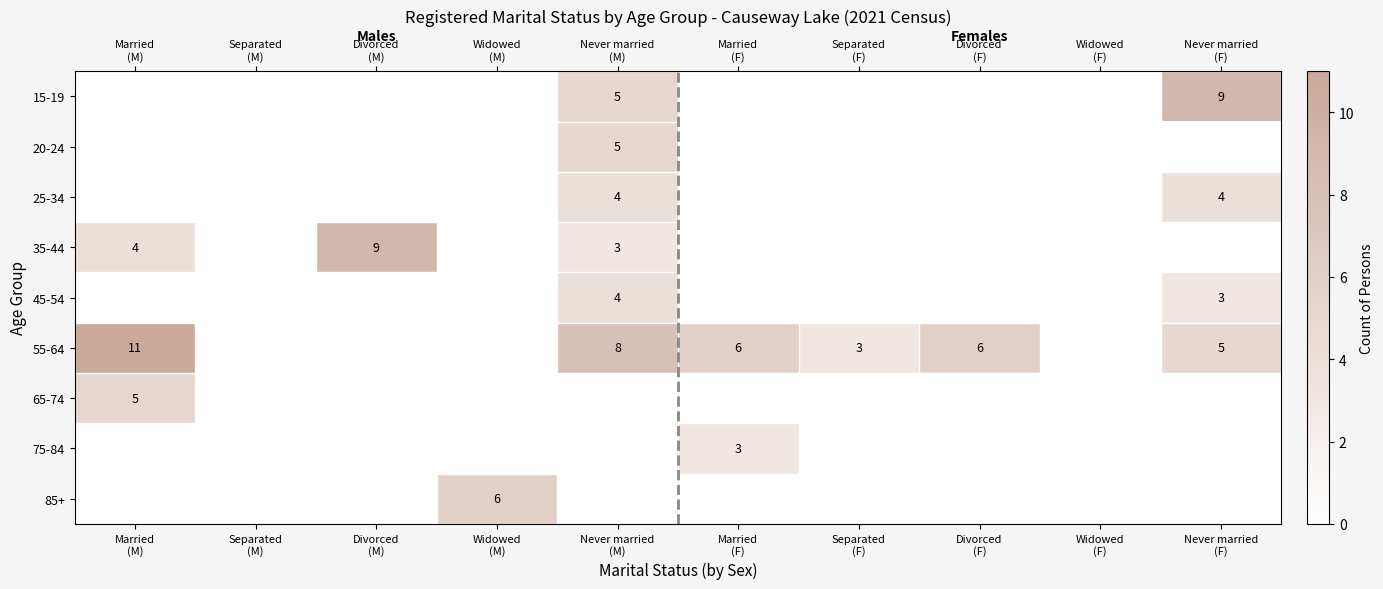

Count the number of categories in the chart.

10